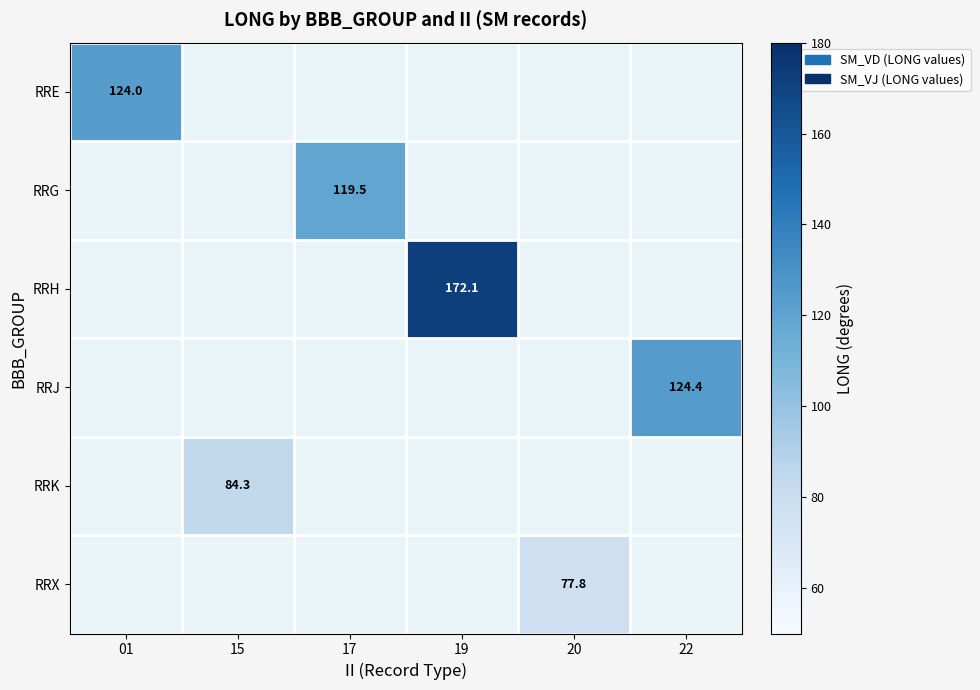

True or false: RRX has a value of 19.6 at 20.

False